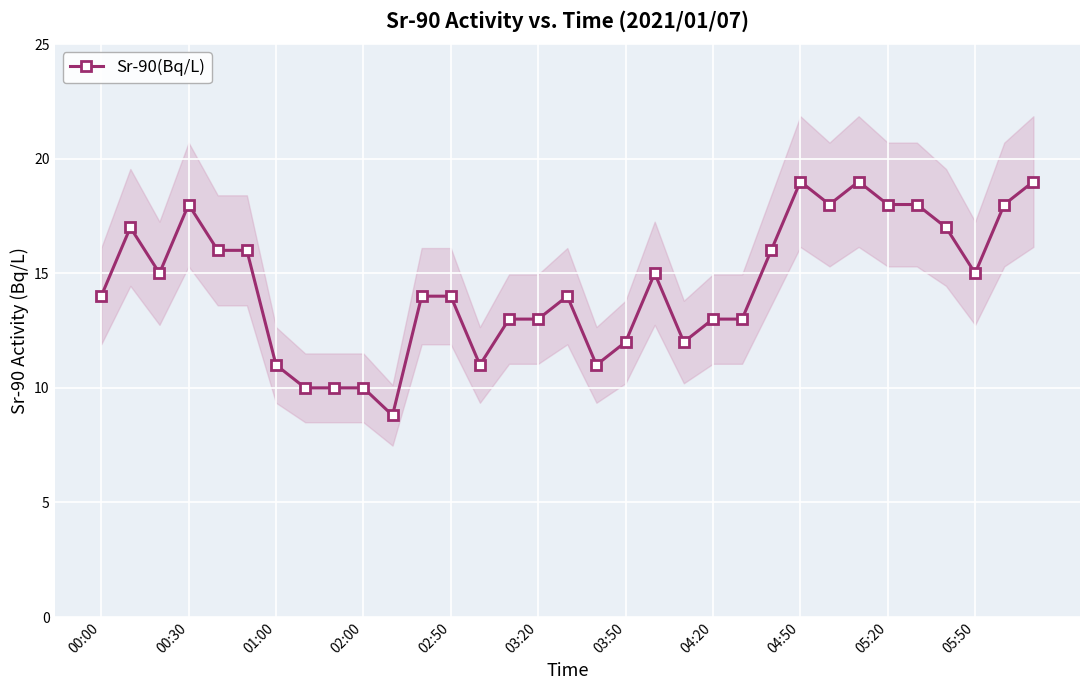

True or false: the data has more than 1 interior local peaks.

True